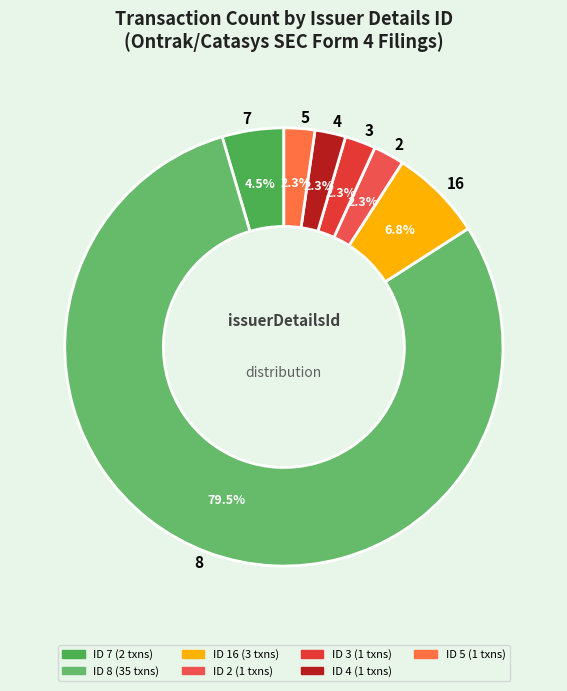

Is the sum of 5 and 2 greater than half?

No